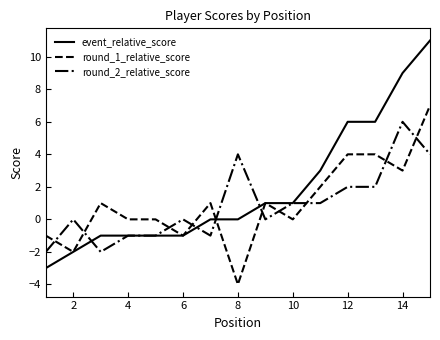

Which series has the largest range (max minus min)?

event_relative_score